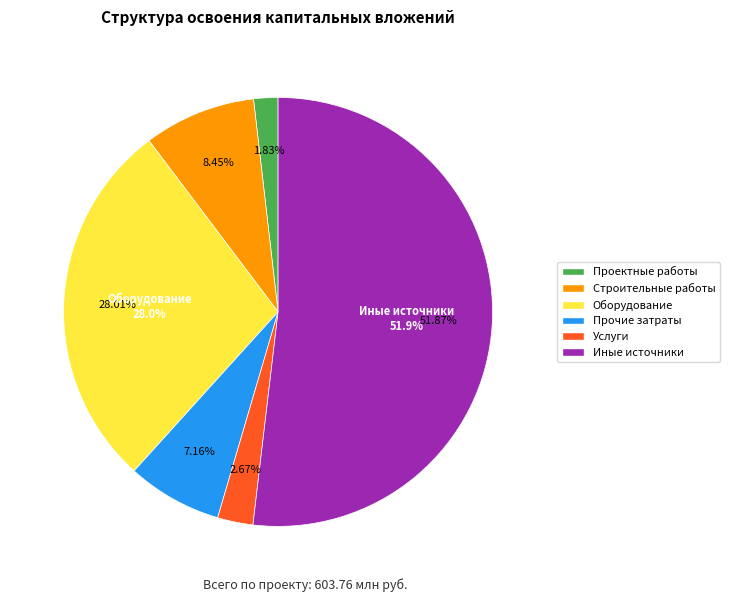

What percentage is NOT represented by оборудование?

72.0%